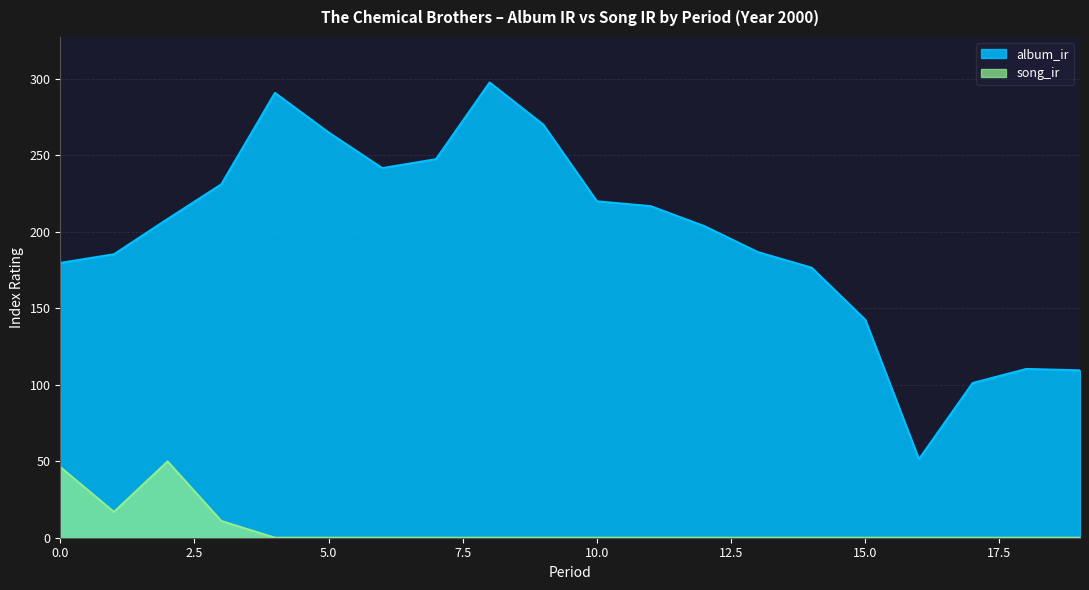

Which category has the lowest value in the album_ir series?

16